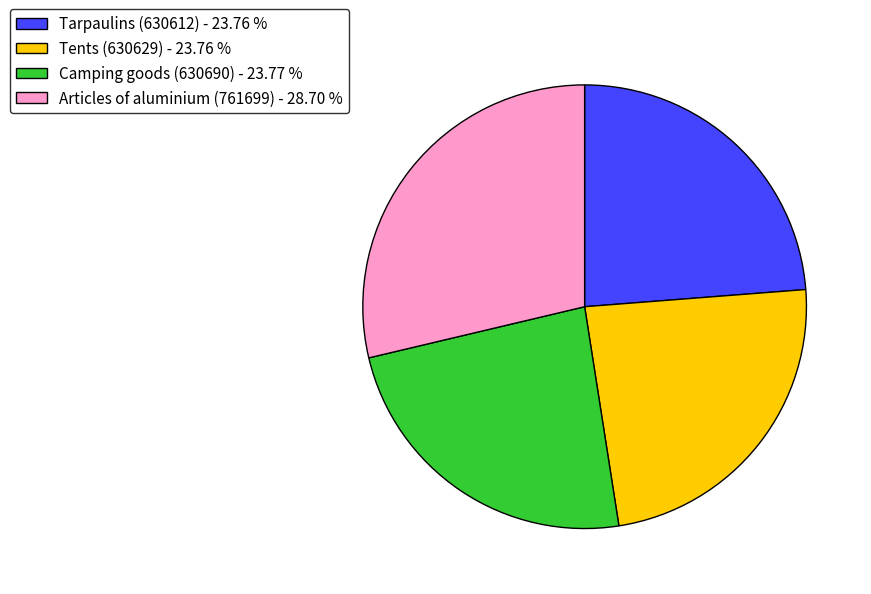

Does Articles of aluminium (761699) - 28.70 % account for over 50% of the chart?

No